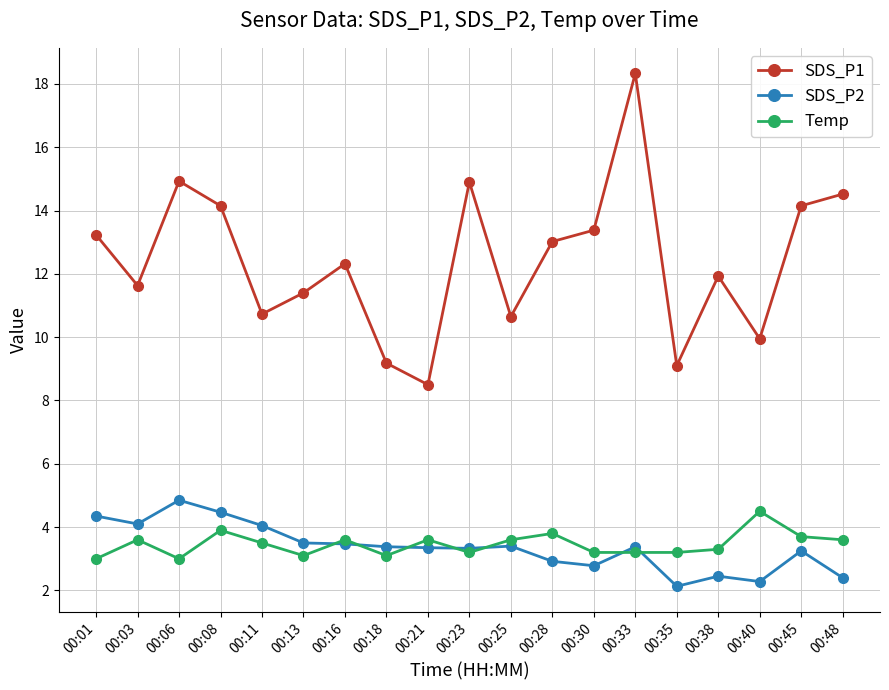

Is the value of SDS_P2 at 00:18 greater than the value of SDS_P1 at 00:33?

No